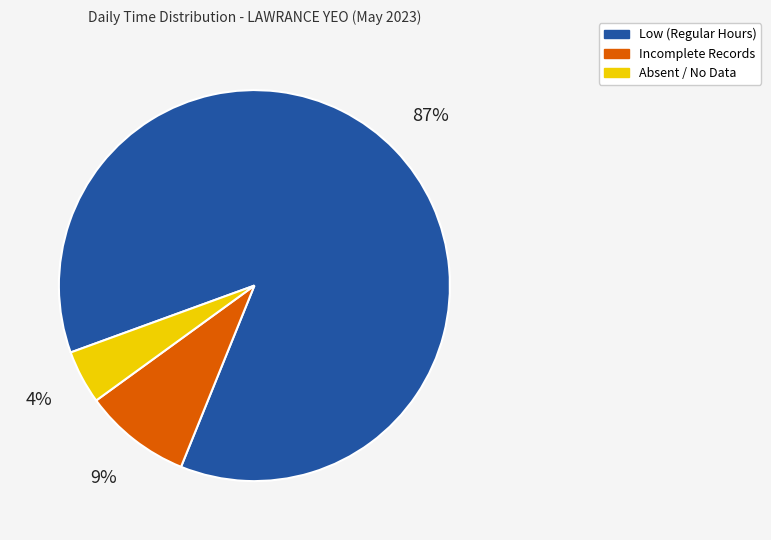

Combined, do Absent / No Data and Incomplete Records account for over 50%?

No